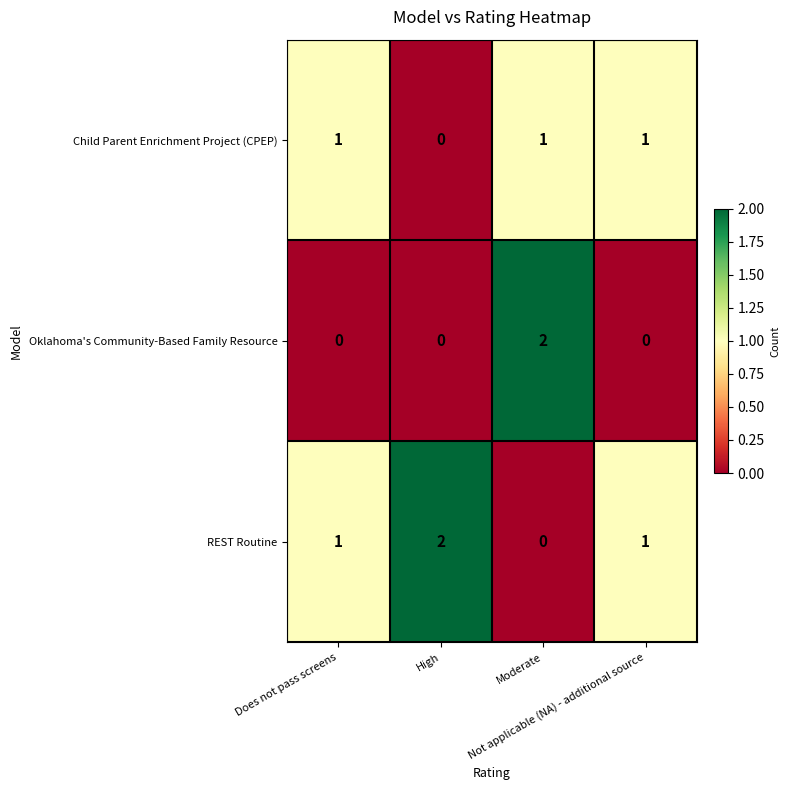

Rank the series by their average value, from highest to lowest.

REST Routine, Child Parent Enrichment Project (CPEP), Oklahoma's Community-Based Family Resource